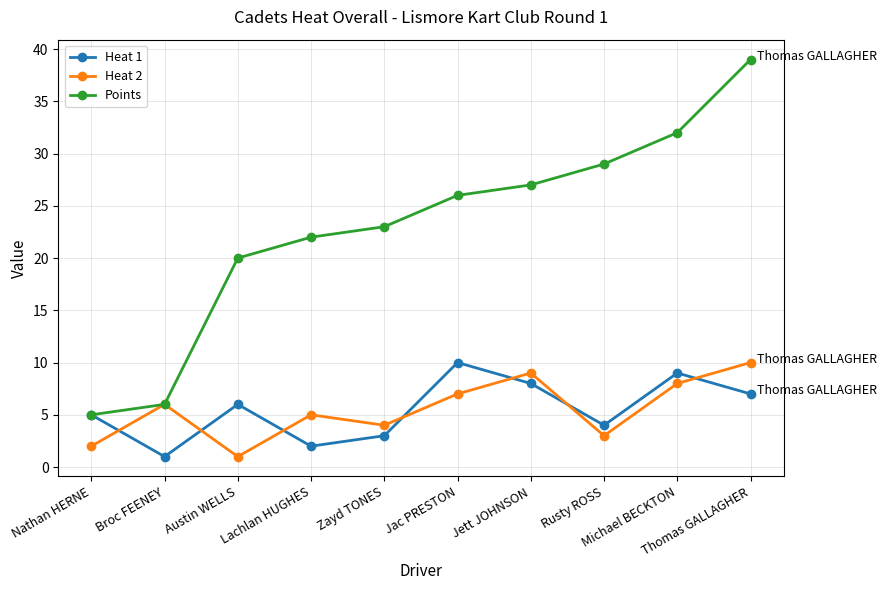

Which category has the highest value across all series?

Thomas GALLAGHER